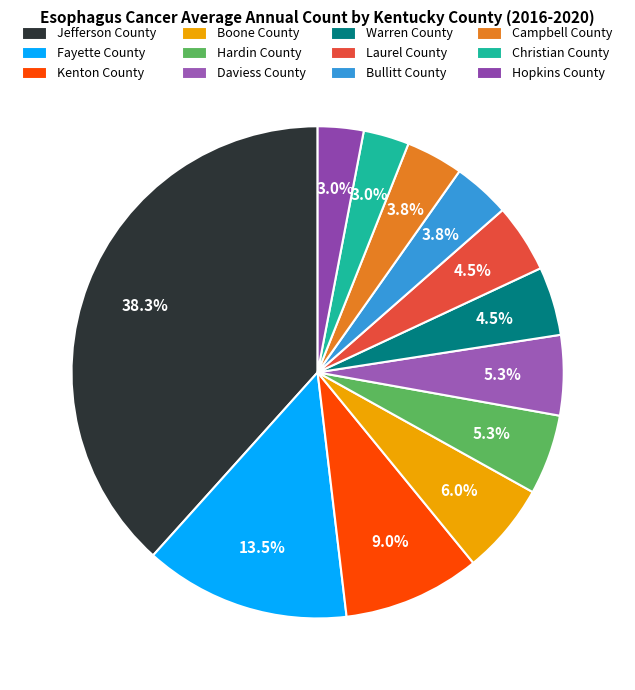

What is the change in value from Fayette County to Hopkins County?

-14